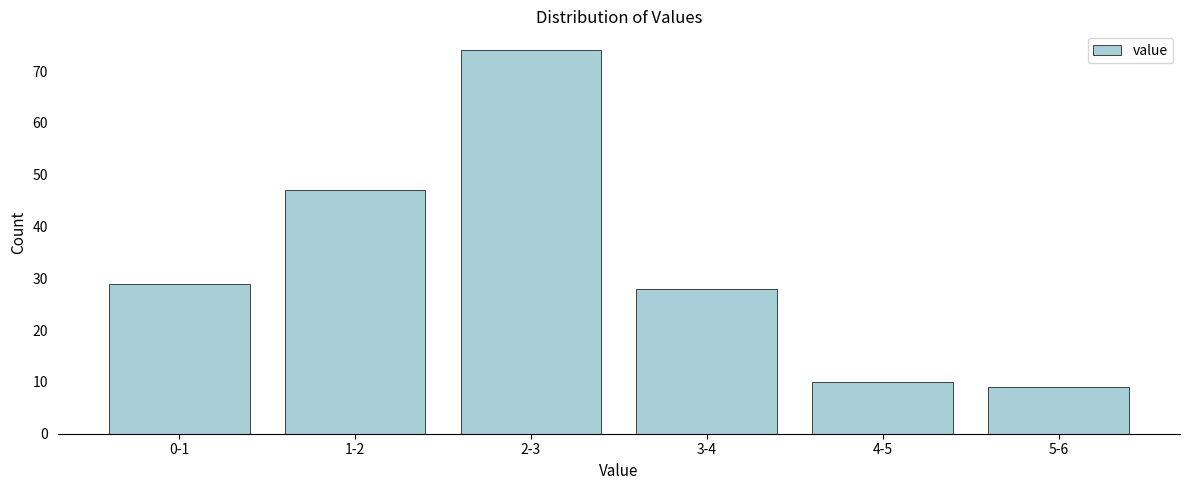

Reading left to right, extract all data points from this chart.

0-1=29	1-2=47	2-3=74	3-4=28	4-5=10	5-6=9